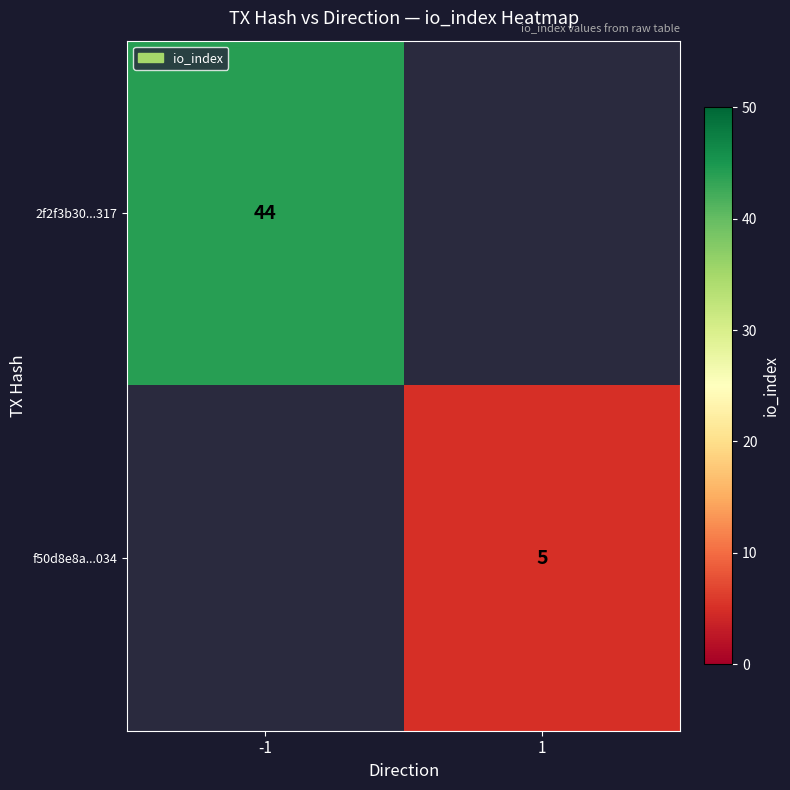

True or false: 2f2f3b30...317 has a value of 77 at -1.

False